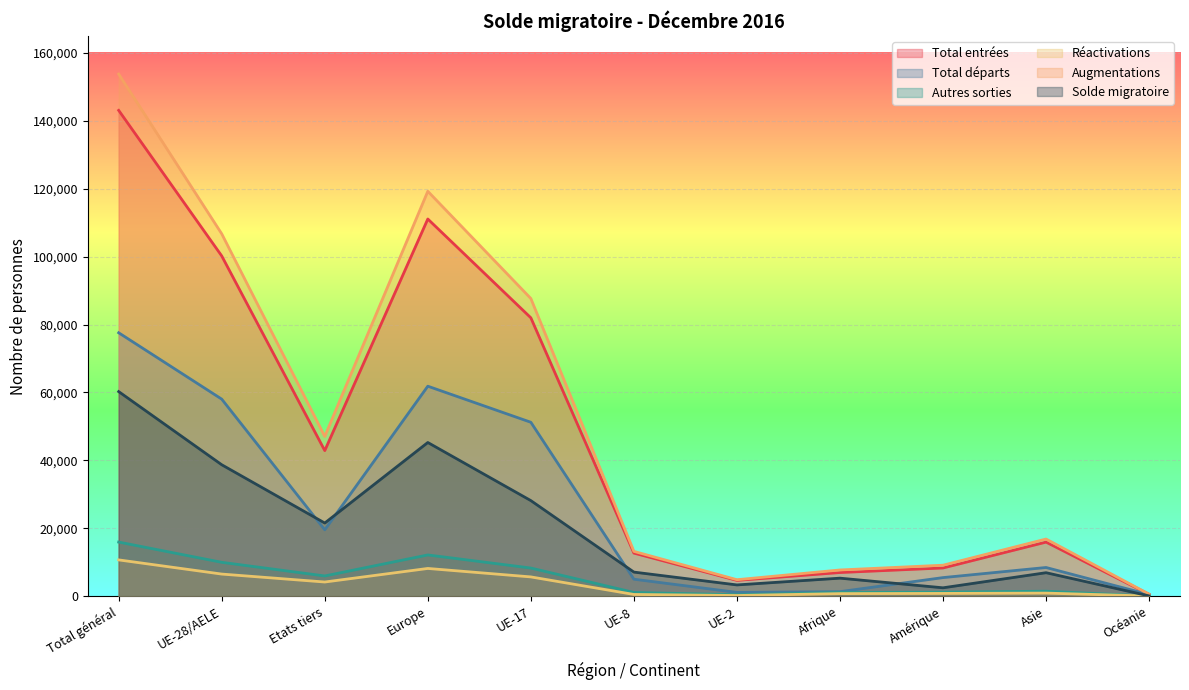

List the series in order of their peak value, lowest first.

Réactivations, Autres sorties, Solde migratoire, Total départs, Total entrées, Augmentations